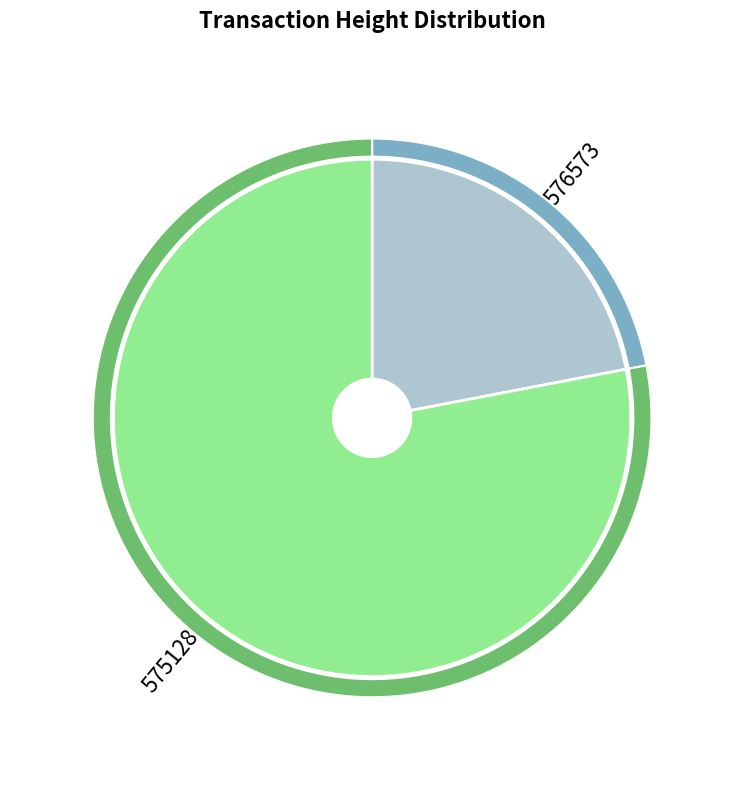

Combined, do 575128 and 576573 account for over 50%?

Yes